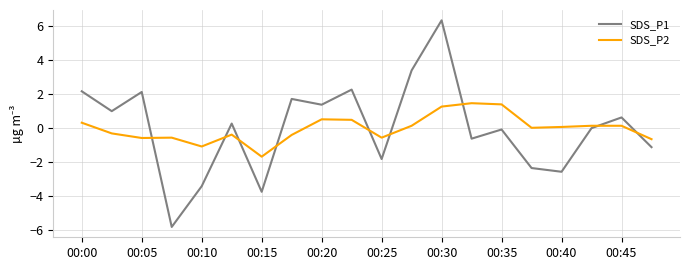

What is the lowest value of the SDS_P1 series?

-5.8